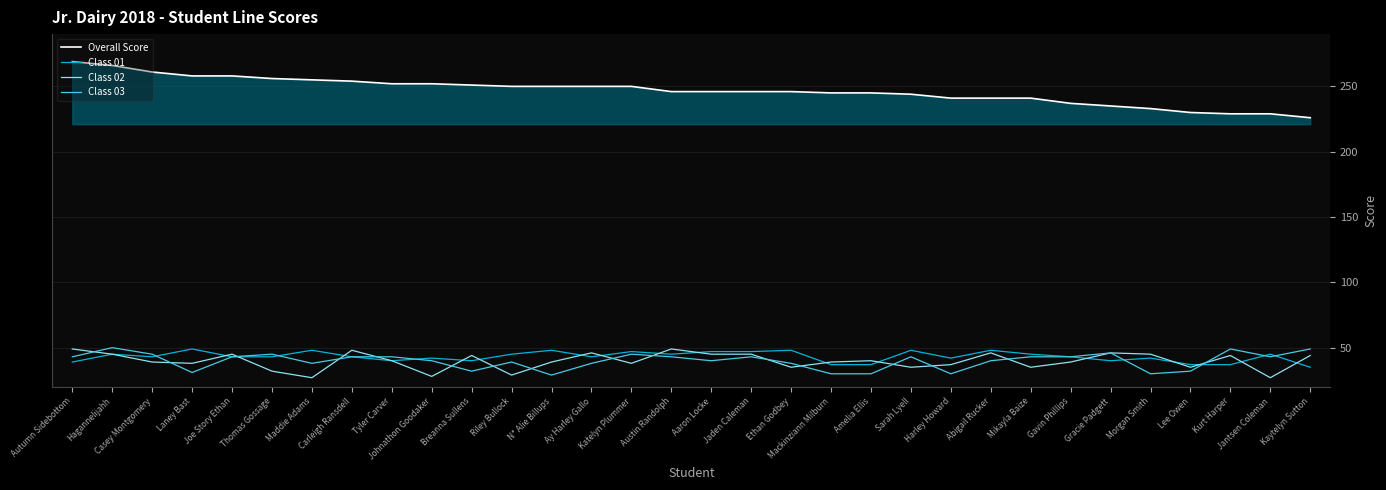

Which series has the largest range (max minus min)?

Overall Score